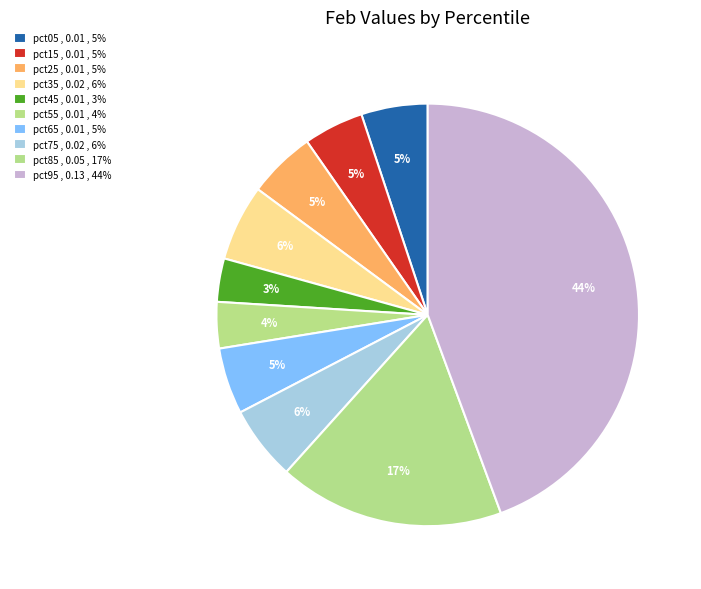

True or false: pct15 accounts for 5% of the total.

True